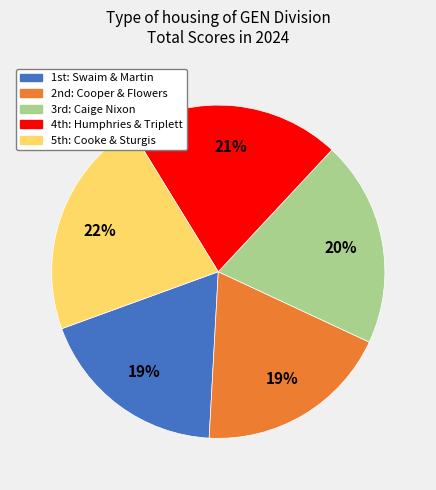

To the nearest percent, what is the difference between the largest and smallest slice percentages?

3%